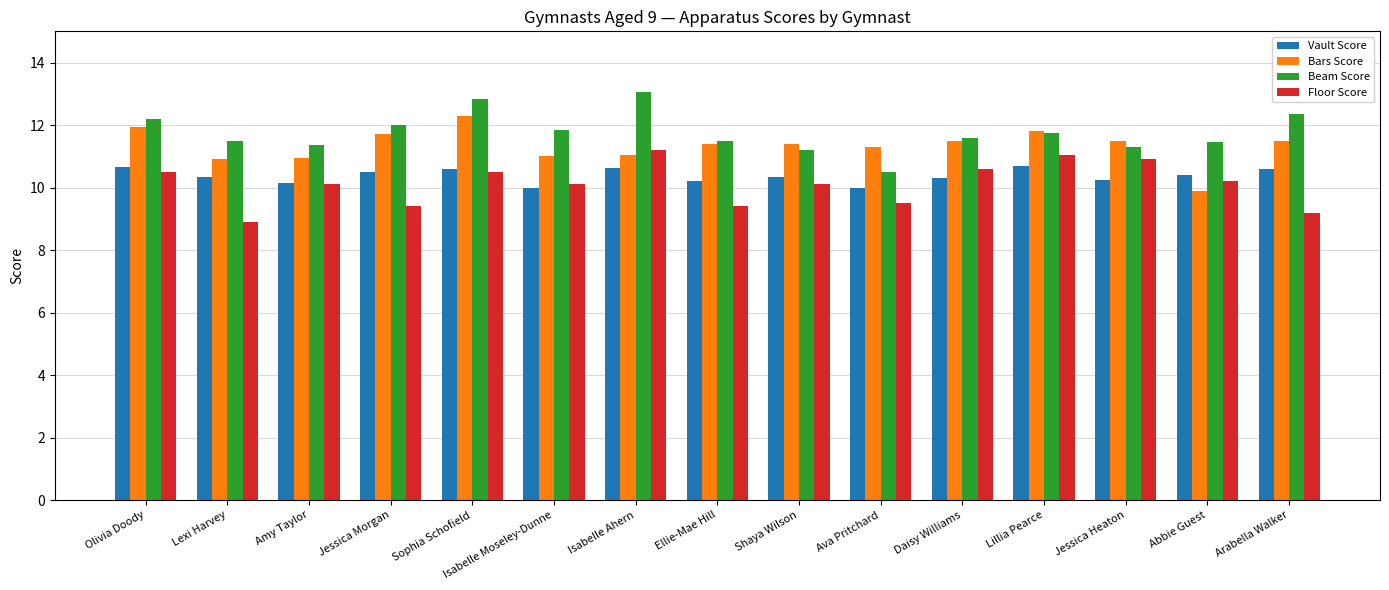

What is the difference between the Floor Score values at Ellie-Mae Hill and Amy Taylor?

0.7